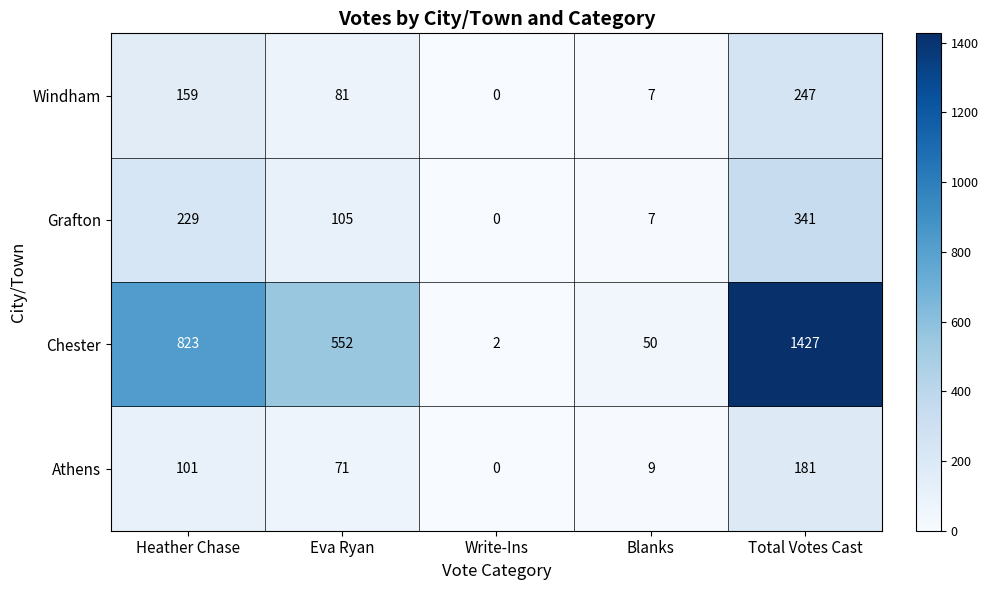

Reading right to left, transcribe all the data shown in this chart.

Windham: Total Votes Cast=247	Blanks=7	Write-Ins=0	Eva Ryan=81	Heather Chase=159
Grafton: Total Votes Cast=341	Blanks=7	Write-Ins=0	Eva Ryan=105	Heather Chase=229
Chester: Total Votes Cast=1427	Blanks=50	Write-Ins=2	Eva Ryan=552	Heather Chase=823
Athens: Total Votes Cast=181	Blanks=9	Write-Ins=0	Eva Ryan=71	Heather Chase=101